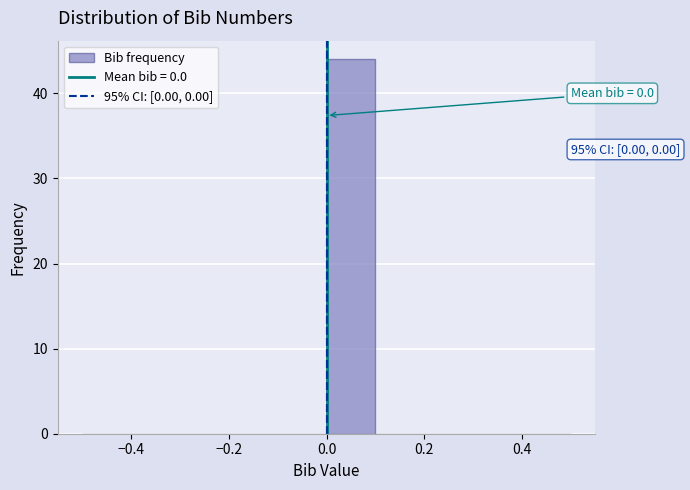

Over which range of the x-axis is the bar tallest?

0.0 to 0.1